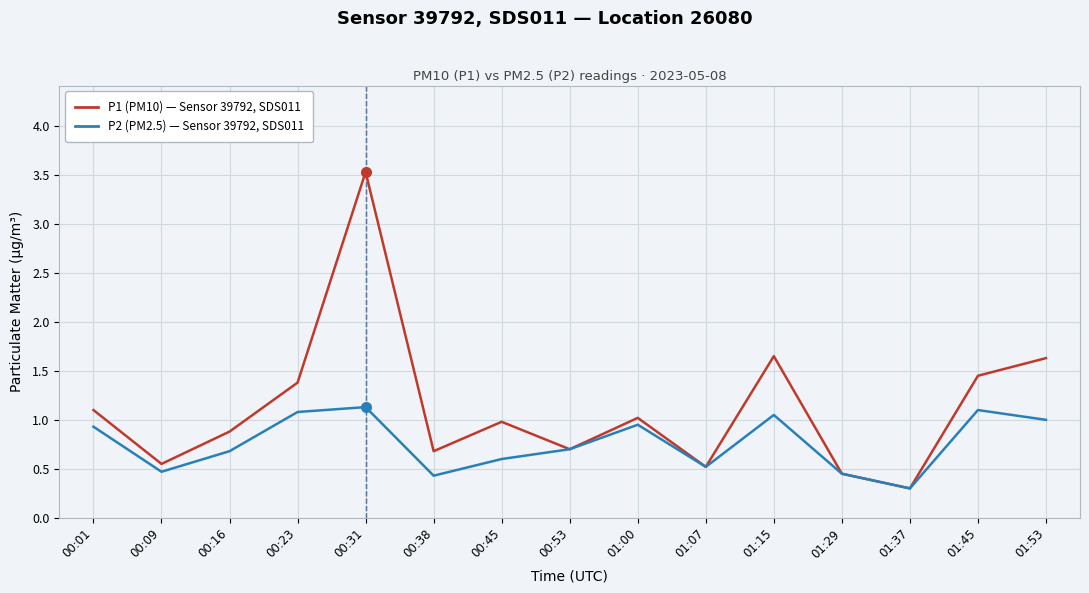

At which category is the sum across all series the highest?

00:31